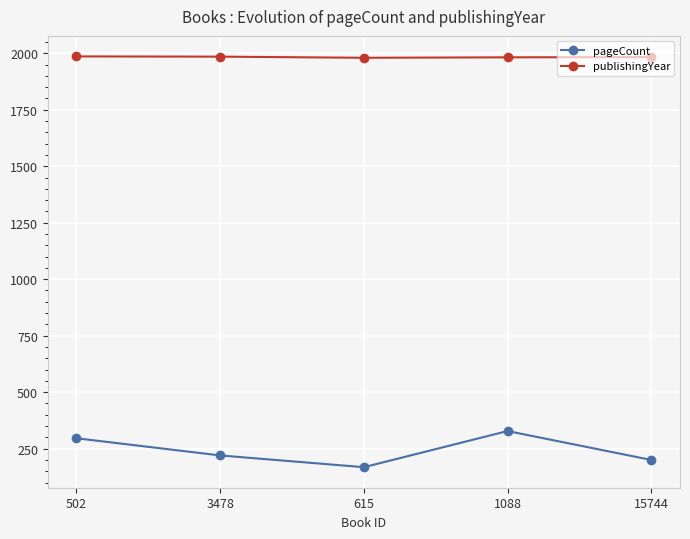

Is the value of pageCount at 15744 greater than the value of publishingYear at 15744?

No